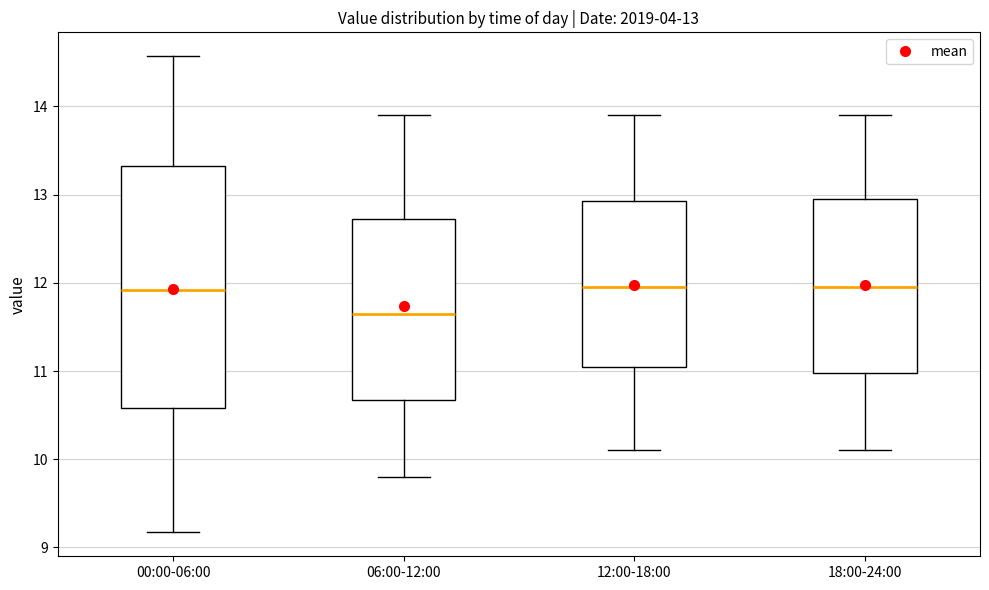

Comparing the boxes themselves (not the whiskers), which one is the tallest?

00:00-06:00